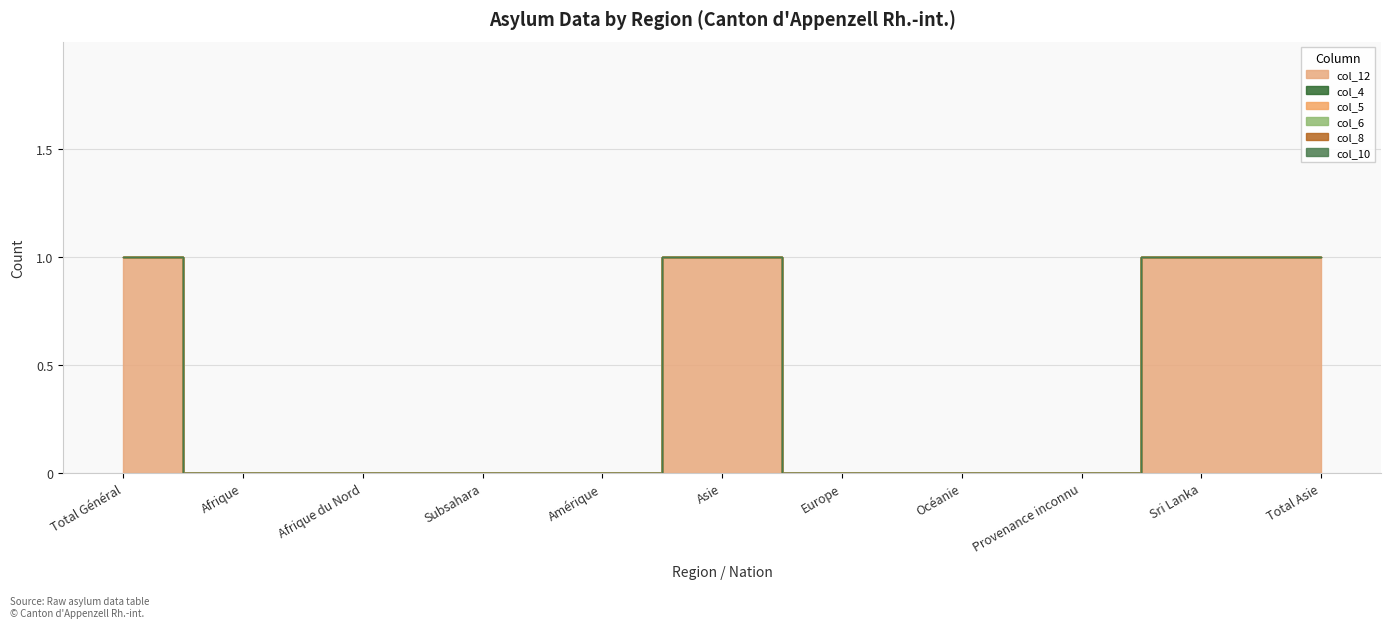

Count the number of data series in this chart.

6